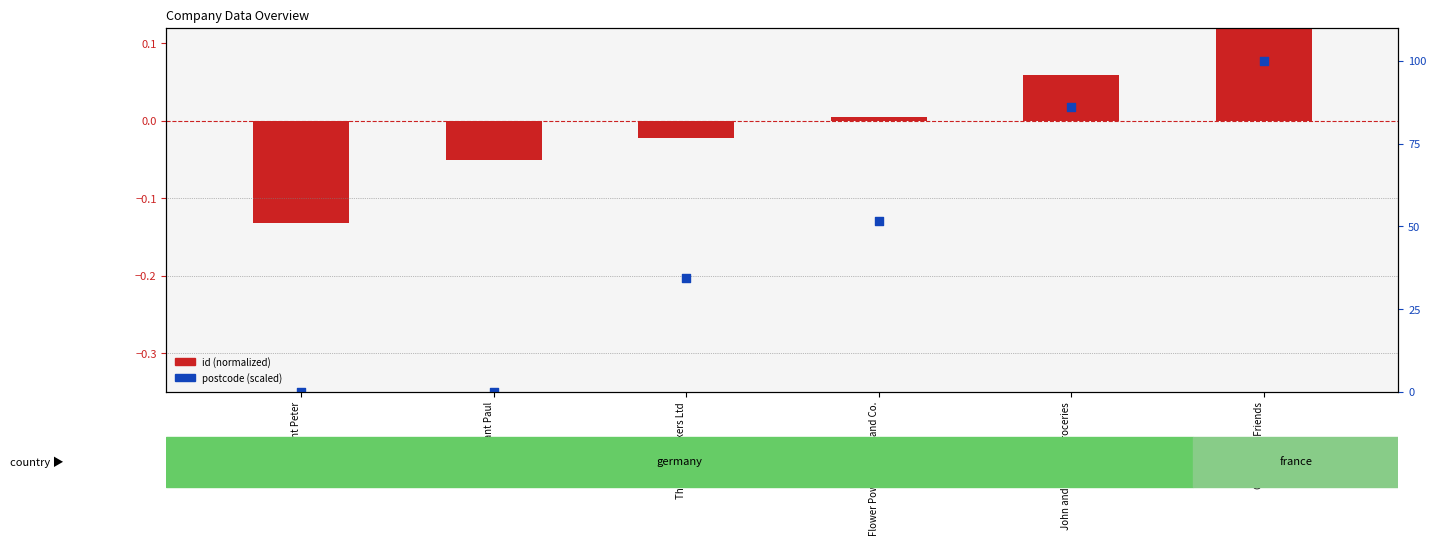

Which series reaches the minimum Y coordinate?

id (normalized)